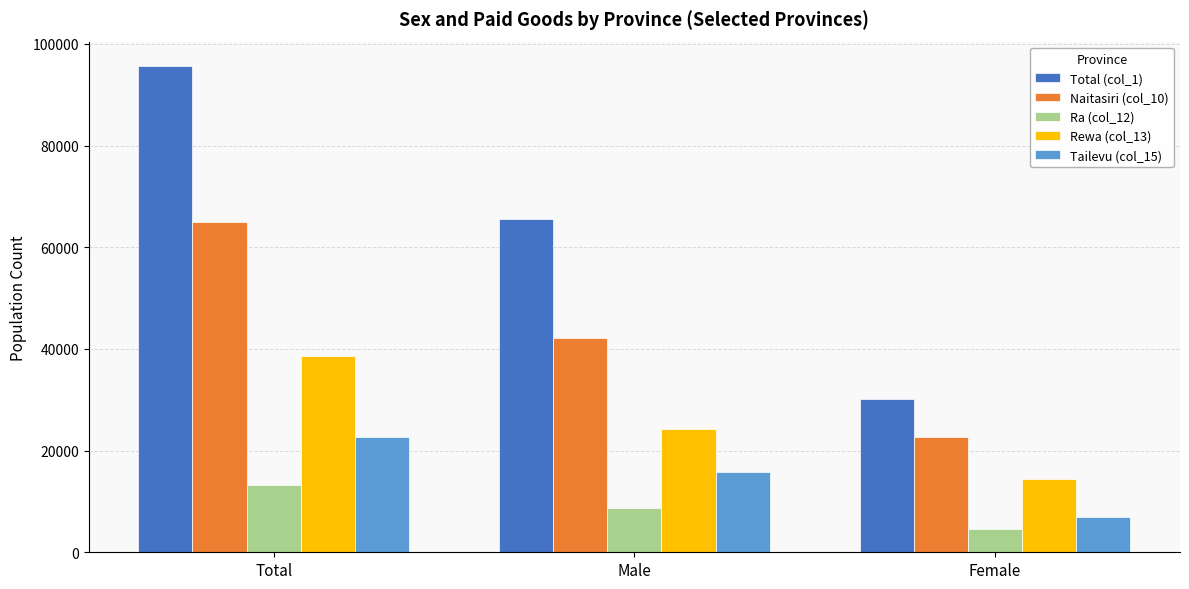

At which label does Rewa (col_13) reach its peak?

Total